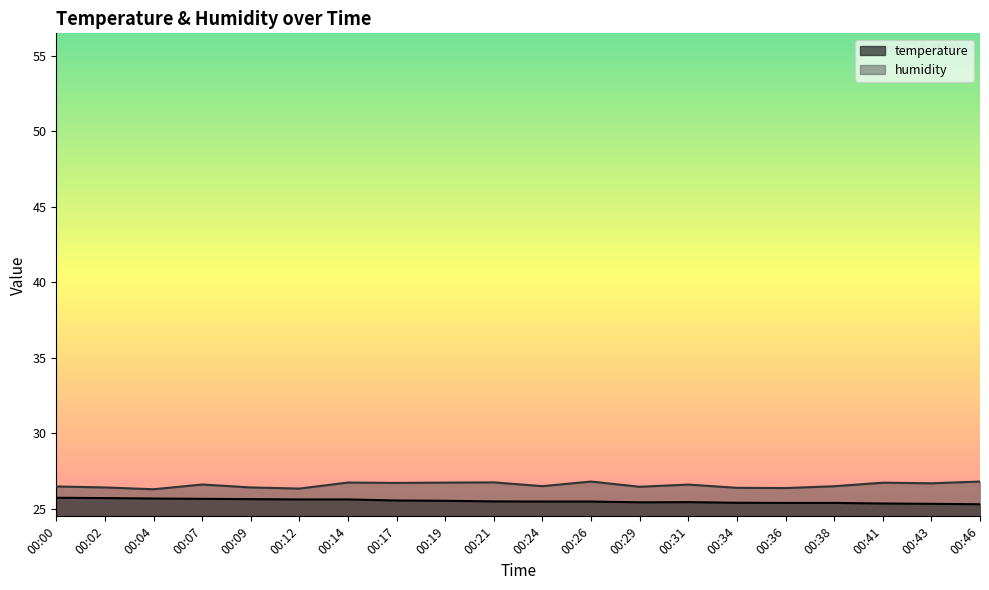

At which category does temperature reach its first local peak?

00:31